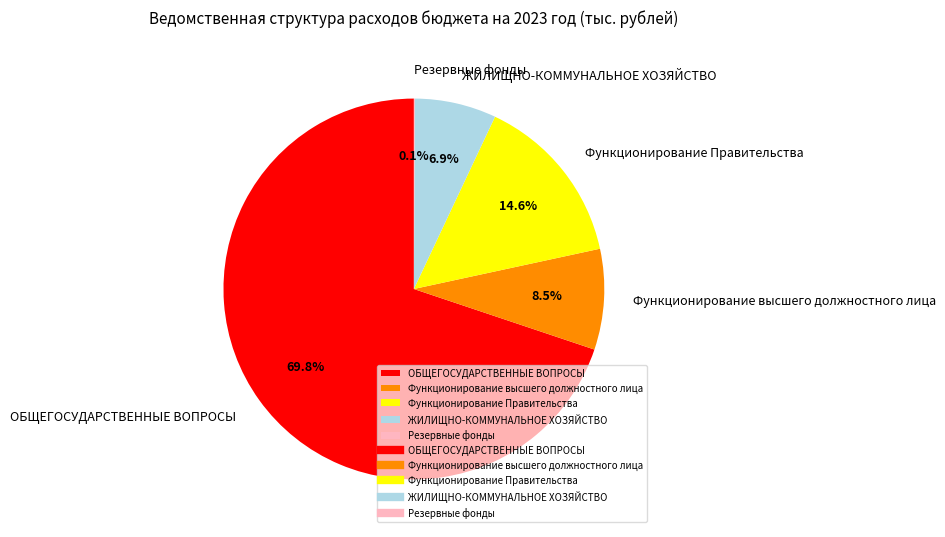

What percentage is NOT represented by Функционирование Правительства?

85.4%